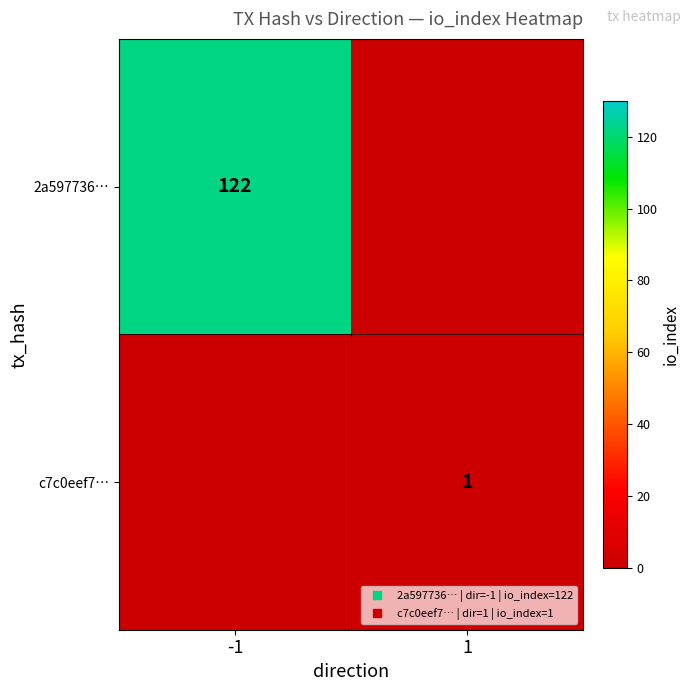

Is it true that c7c0eef7… equals 0 at -1?

True